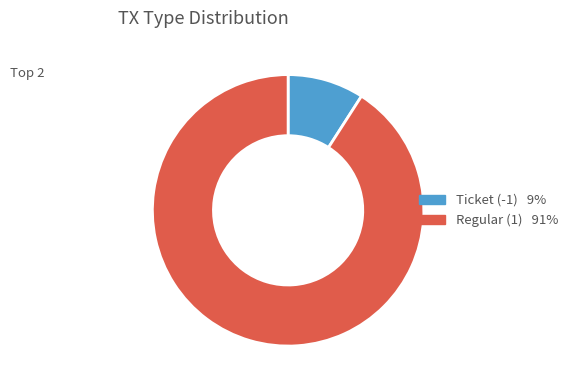

What is the largest slice in the pie chart?

Regular (1)